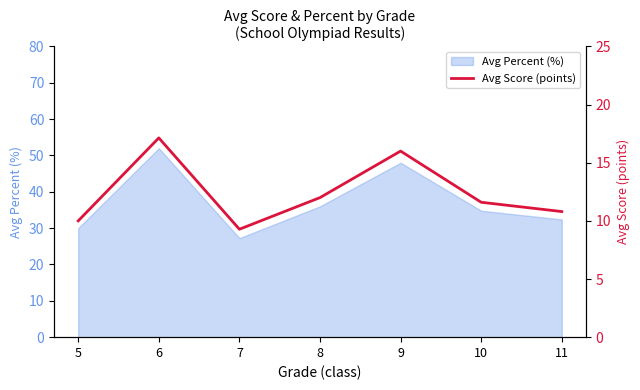

Does the chart display data point markers on the line(s)?

No